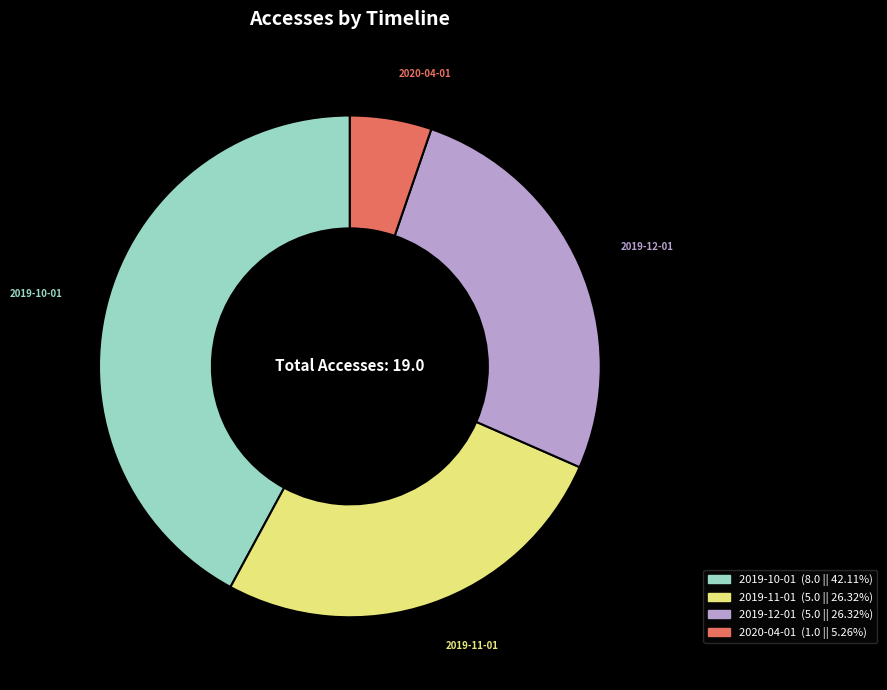

Is there a majority slice in this chart?

No